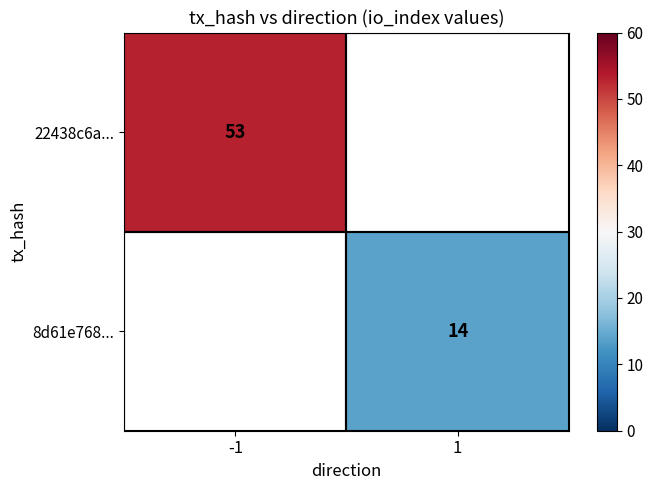

True or false: 22438c6a... has a value of 92 at -1.

False